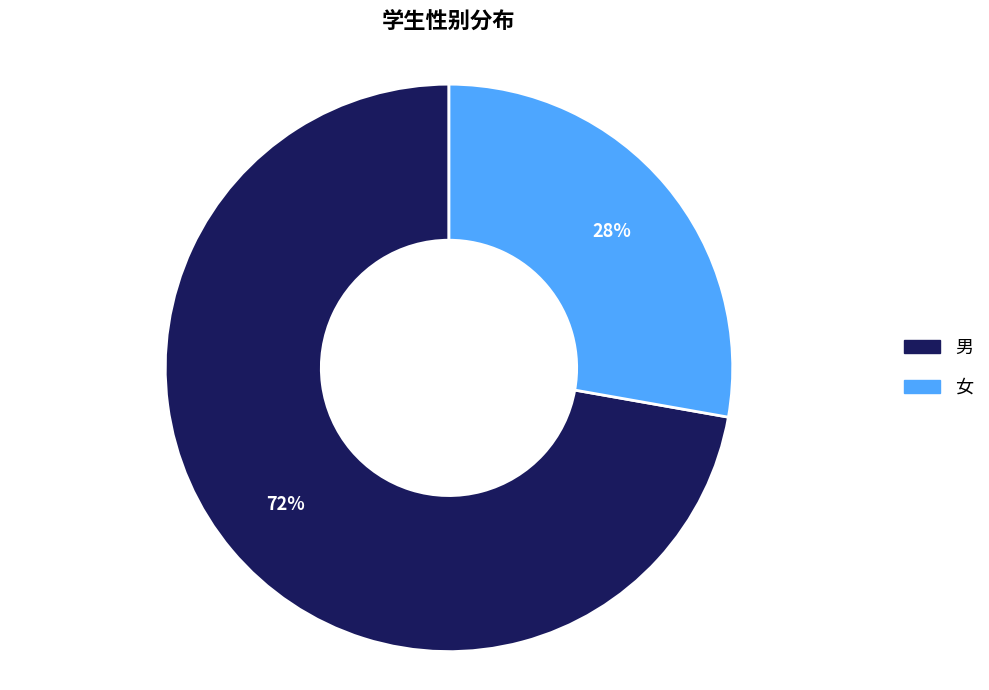

The 女 slice represents 18% of the pie. True or false?

False